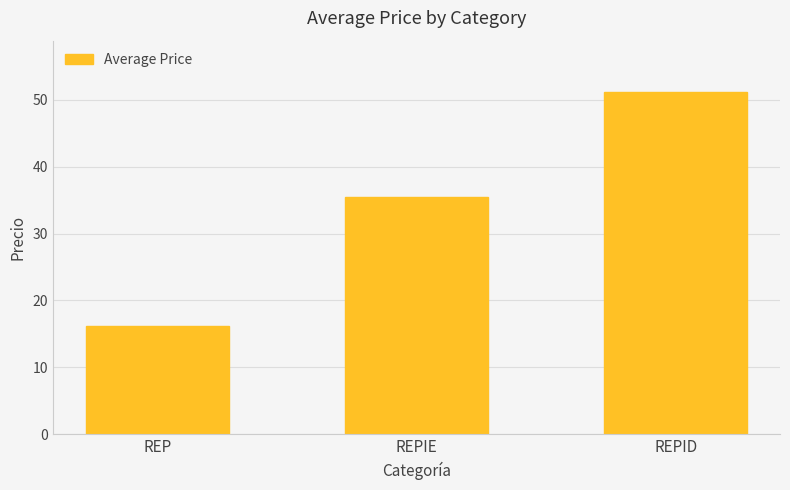

List the labels in order of value, smallest first.

REP, REPIE, REPID